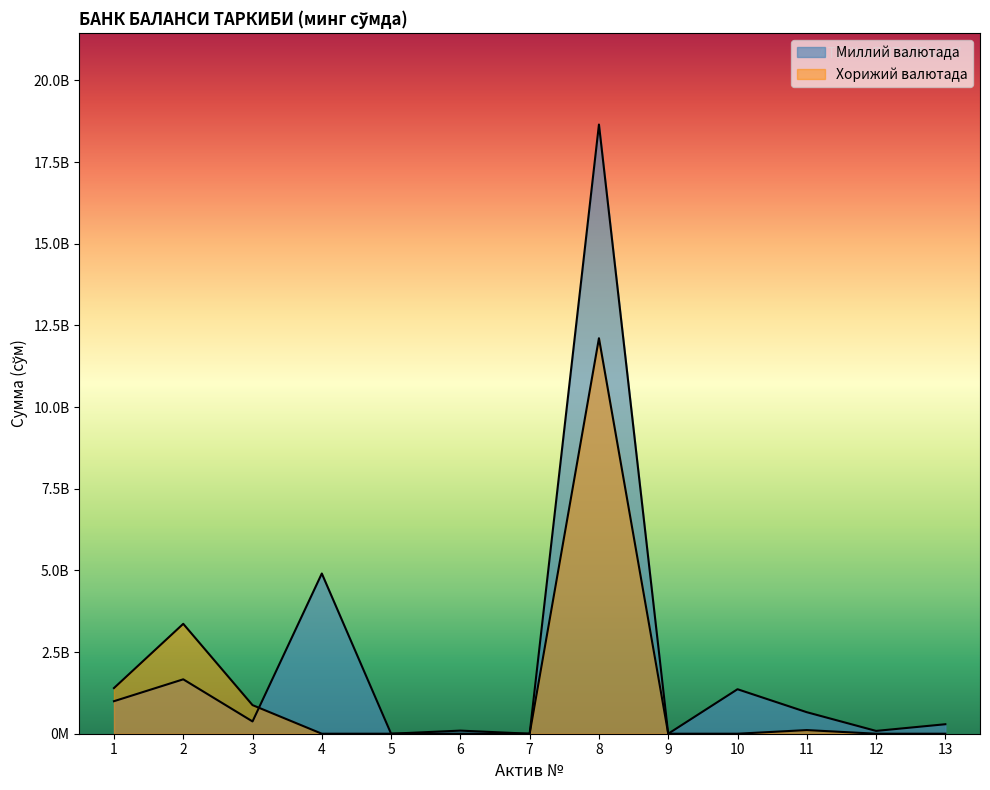

How many data points in Хорижий валютада are above 0?

5